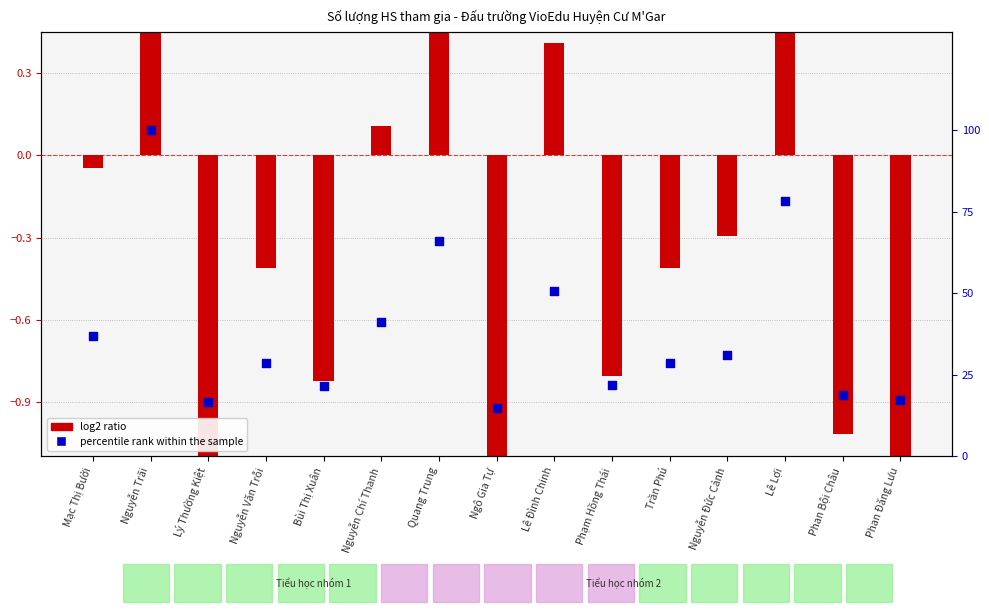

What is the ratio of the value at Lê Đình Chinh to the value at Lê Lợi?

0.6